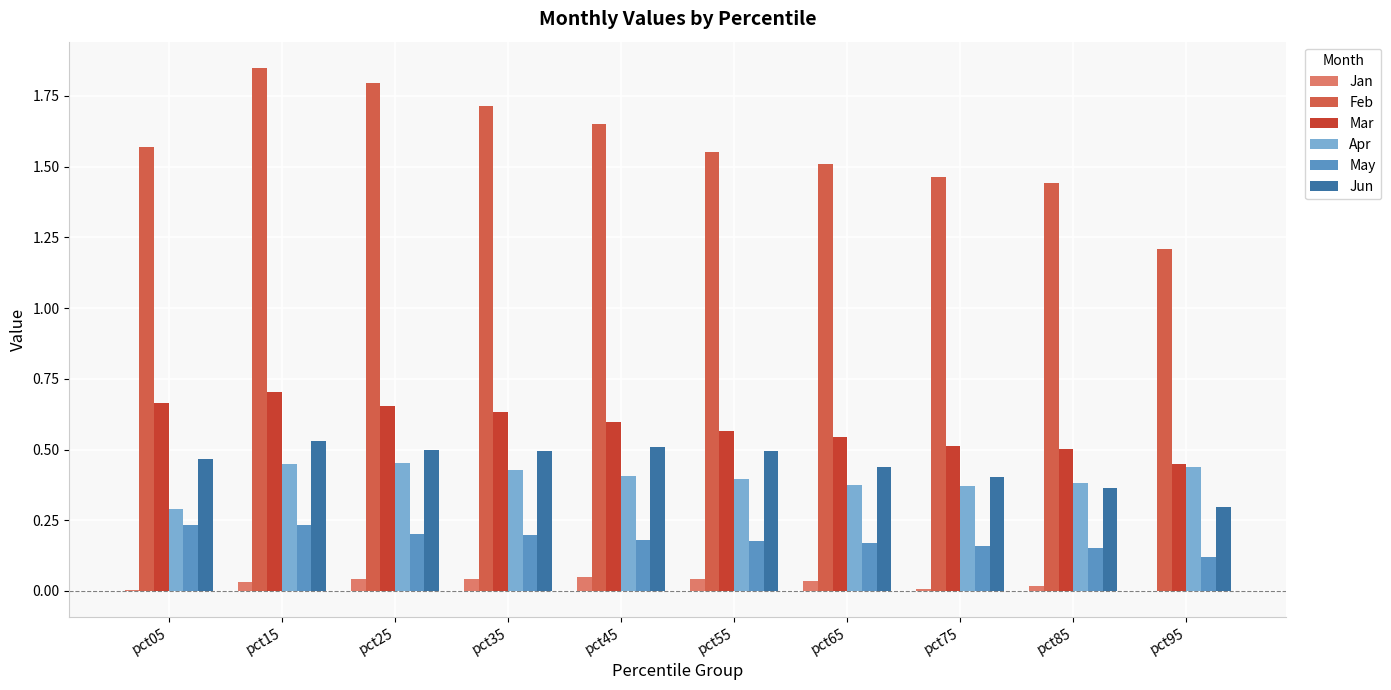

Where is Feb nearest to the value 1?

pct95